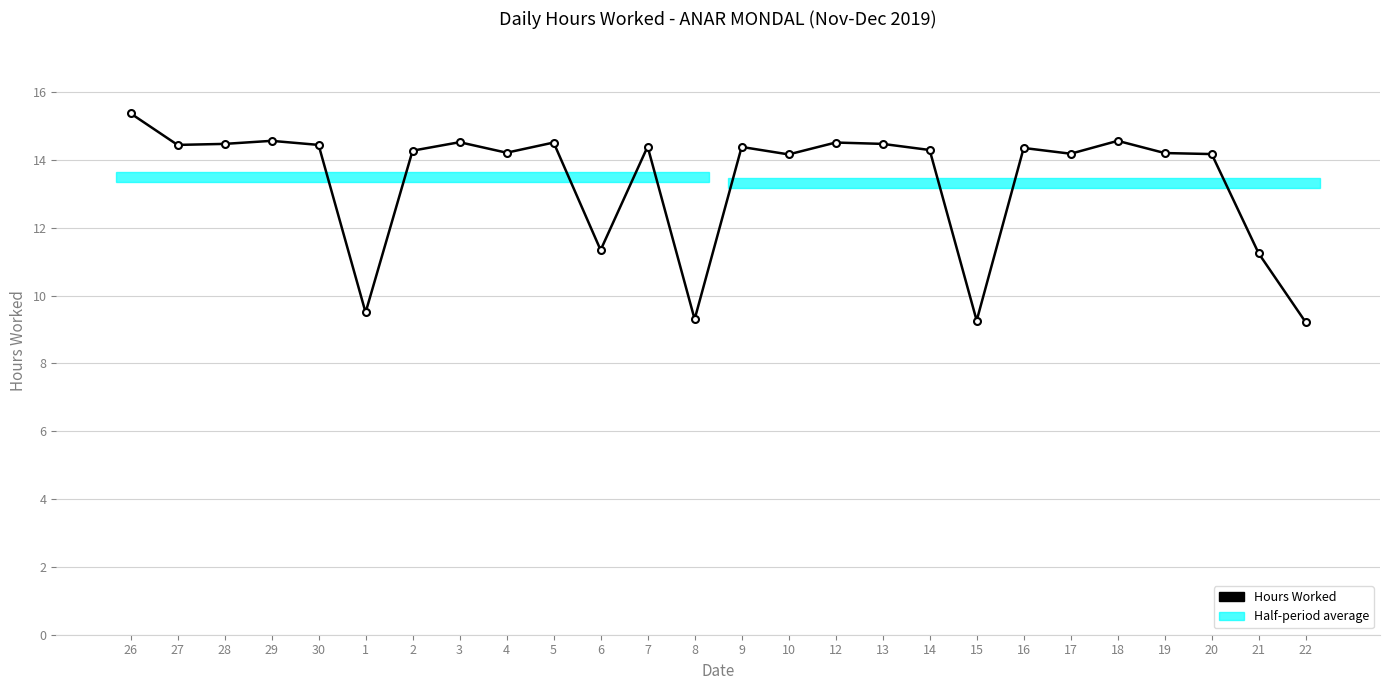

What is the maximum value shown in the chart?

15.4